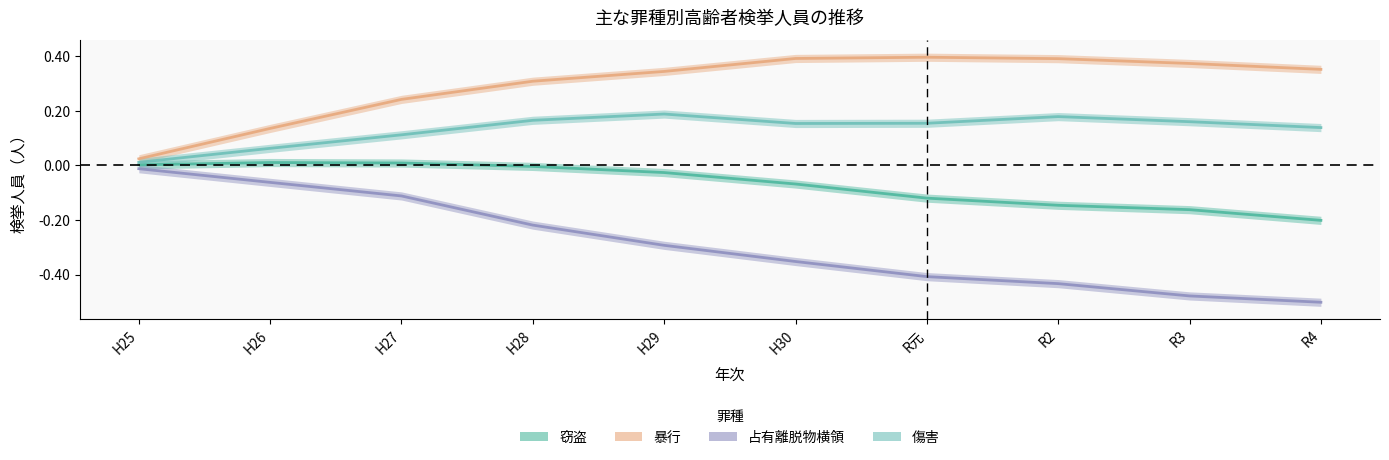

How many distinct data groups are displayed?

4